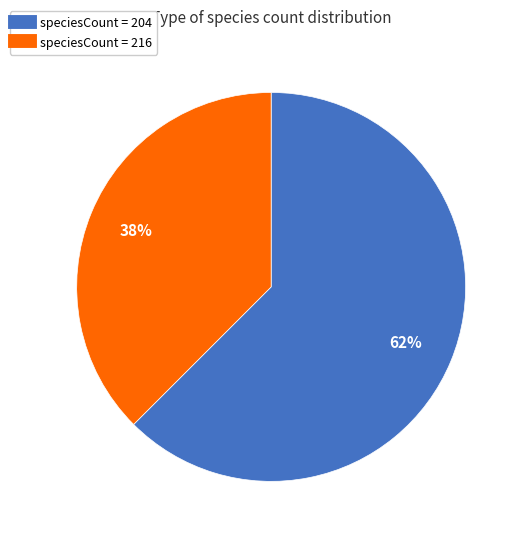

To the nearest percent, what is the average slice percentage?

50%